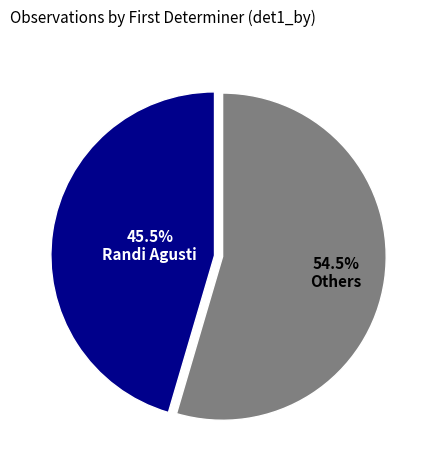

Is there a majority slice in this chart?

Yes